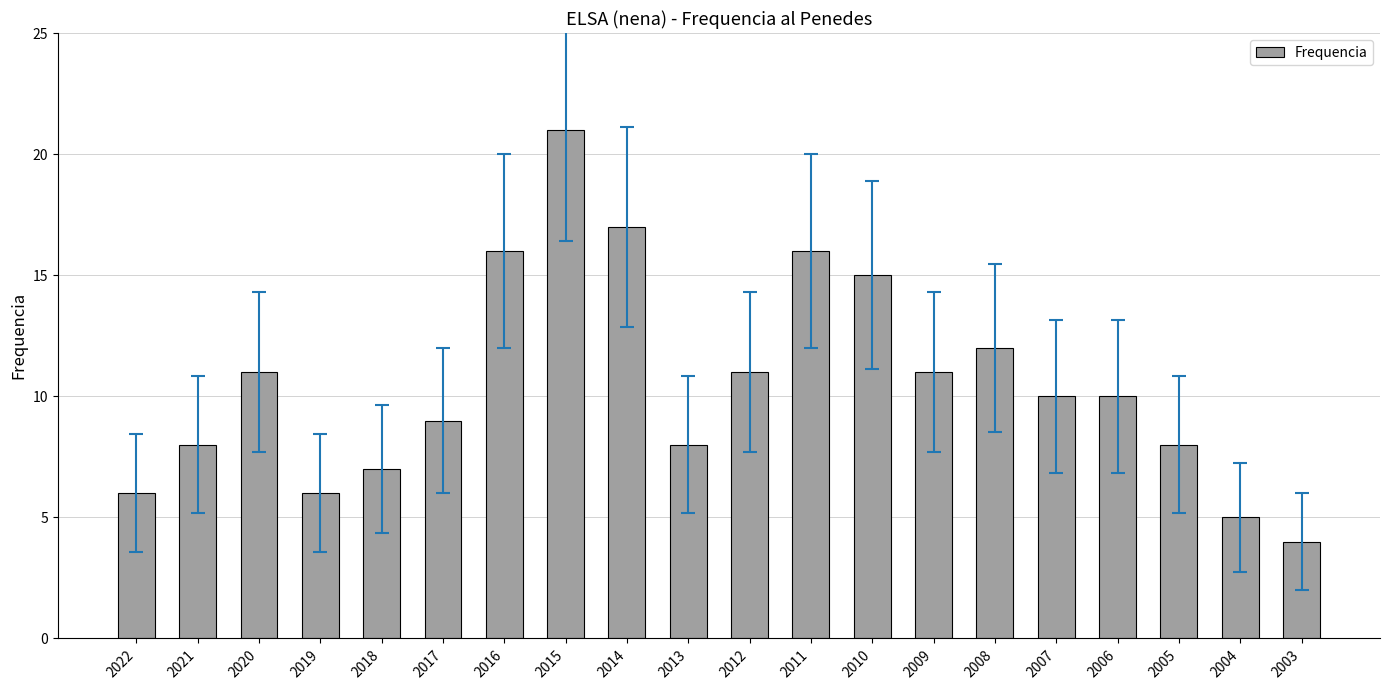

What is the approximate value at 2012, to the nearest 5?

10